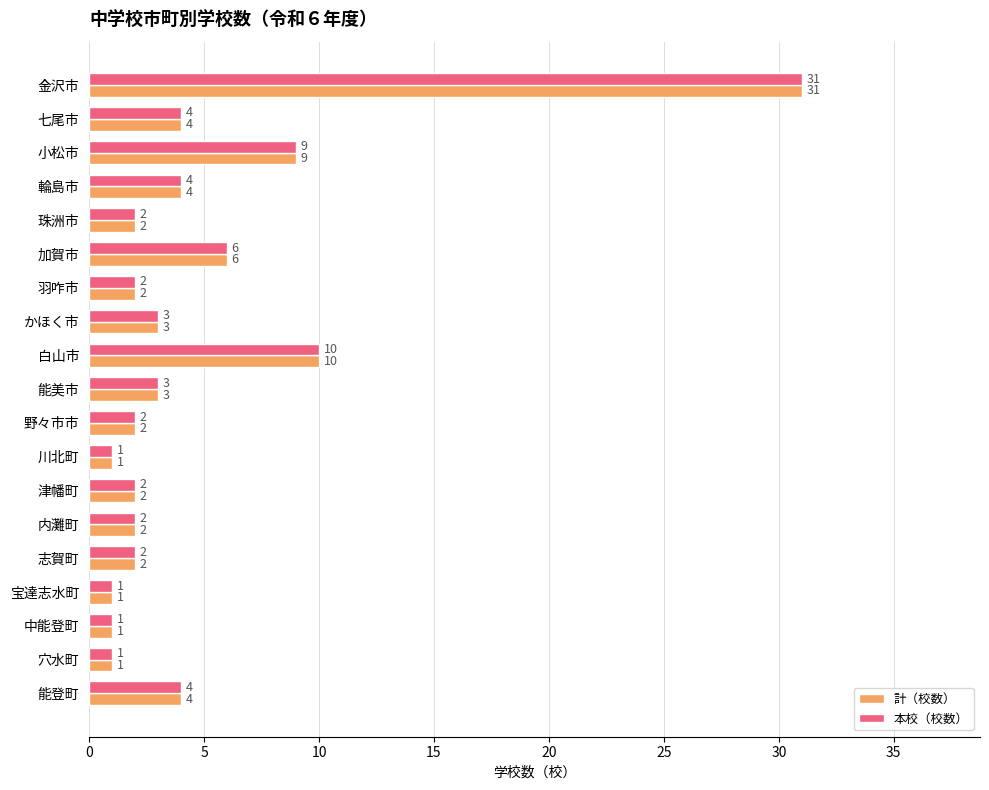

How many data points in 本校（校数） are less than 2?

4